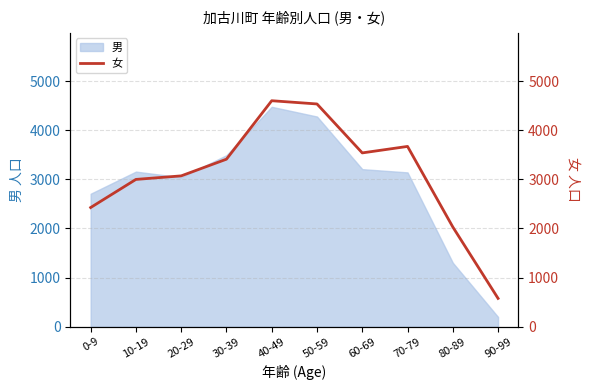

Reading right to left, list all the values displayed in this chart.

90-99=576	80-89=2031	70-79=3672	60-69=3540	50-59=4537	40-49=4603	30-39=3412	20-29=3072	10-19=3000	0-9=2427